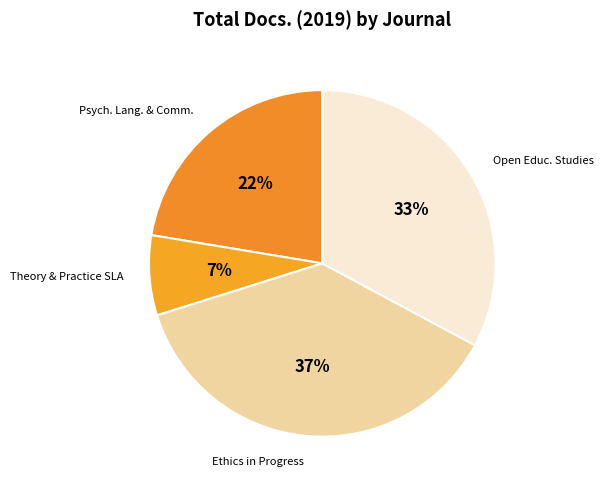

How many slices are in this pie chart?

4